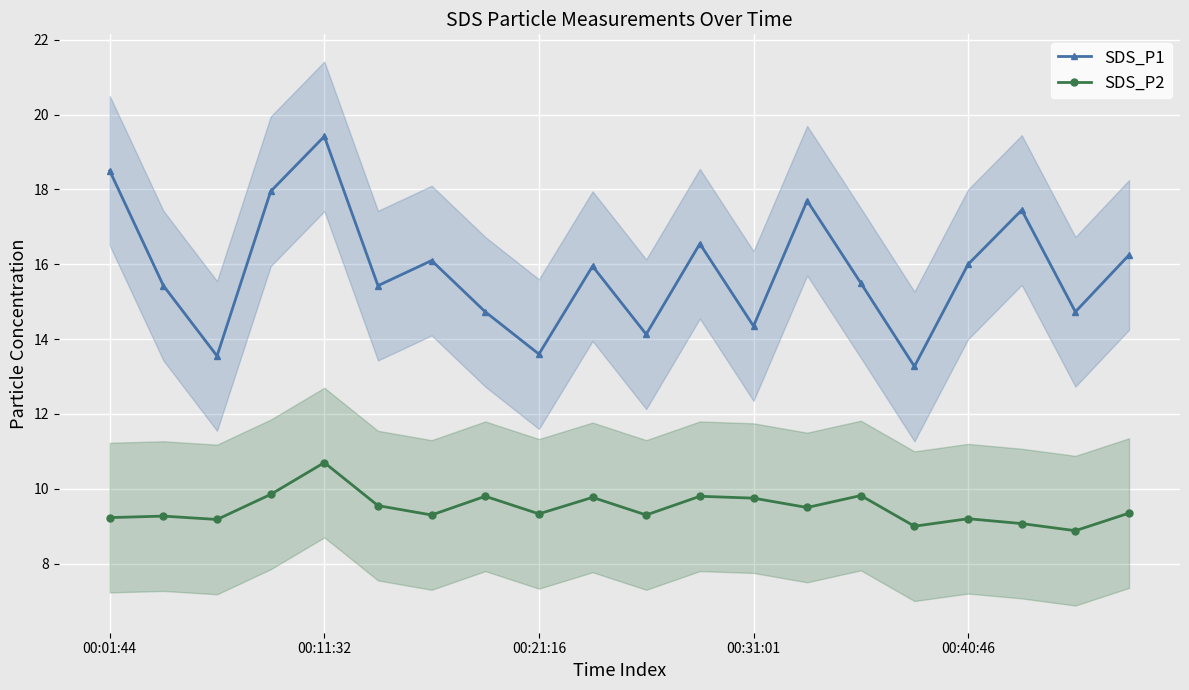

Where does the SDS_P2 series first go above 9?

00:01:44